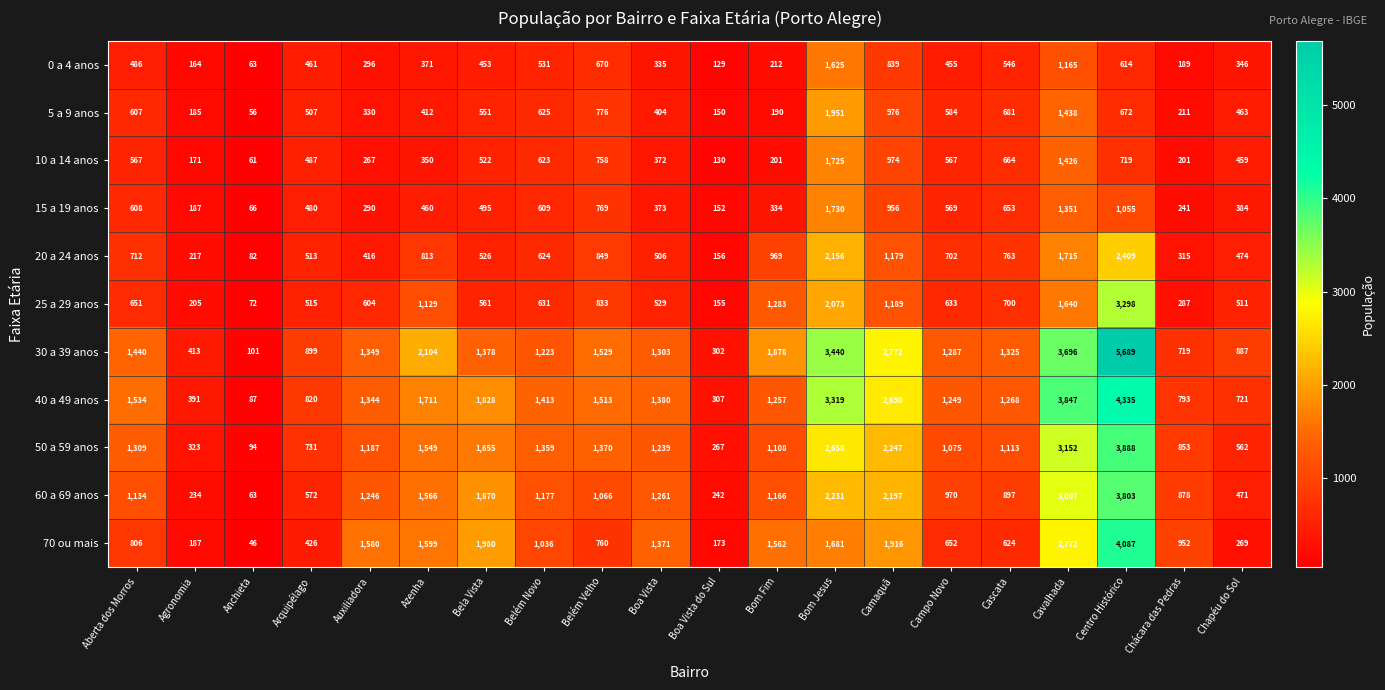

How many data points does each series have?

20